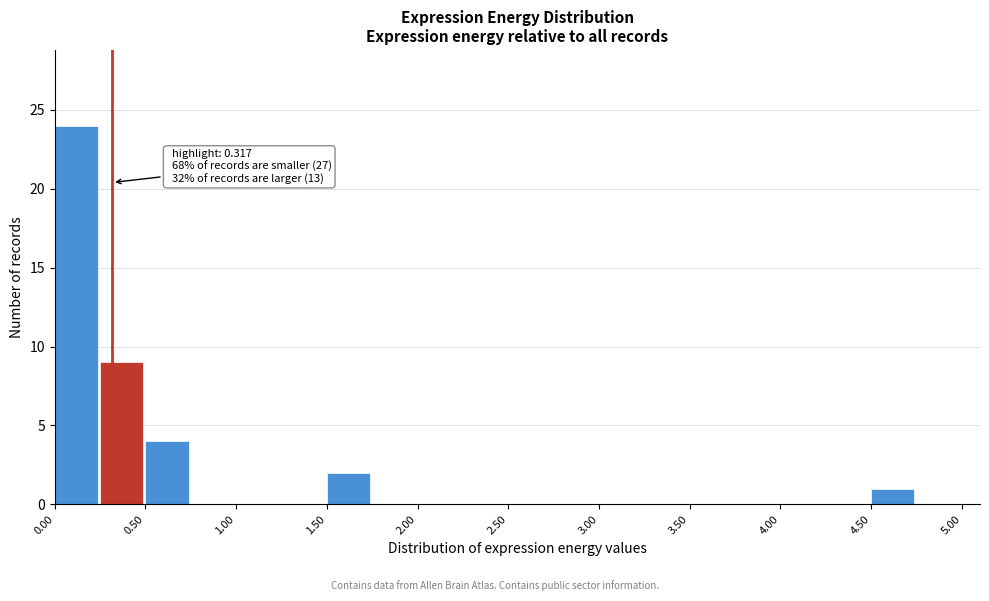

Which range on the x-axis has the tallest bar?

0.00 to 0.25